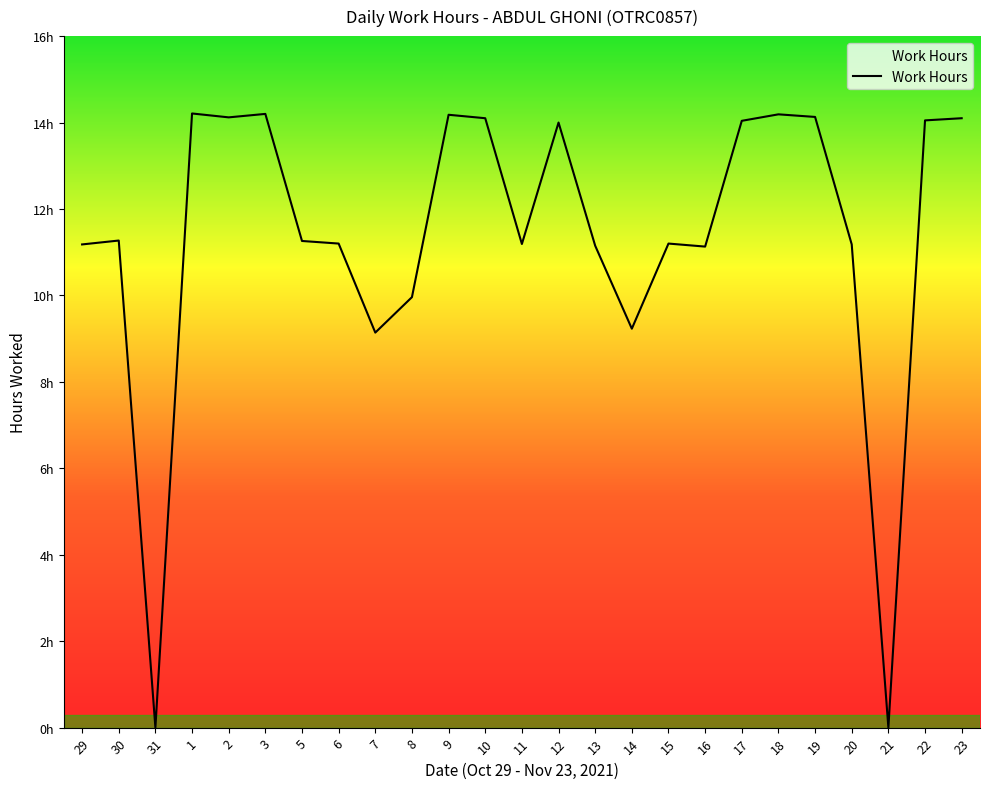

Does the chart have visible grid lines?

No